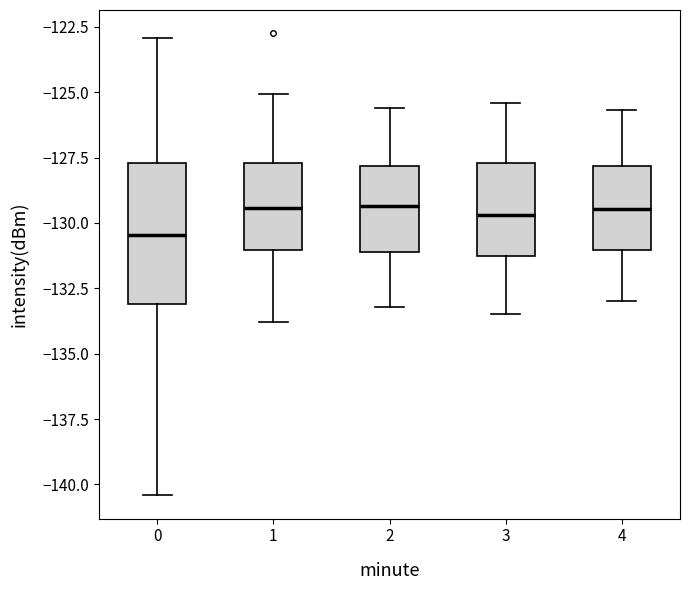

Reading left to right, transcribe this box plot: for each box, give where its median line is, the range the box spans, and where its two whiskers end, as read against the y-axis. The values are not printed on the chart, so give them approximately, as read against the axis.

0: median -130.5, box -133.0 to -127.5, whiskers -140.5 to -123.0
1: median -129.5, box -131.0 to -127.5, whiskers -134.0 to -125.0
2: median -129.5, box -131.0 to -128.0, whiskers -133.0 to -125.5
3: median -129.5, box -131.0 to -127.5, whiskers -133.5 to -125.5
4: median -129.5, box -131.0 to -128.0, whiskers -133.0 to -125.5